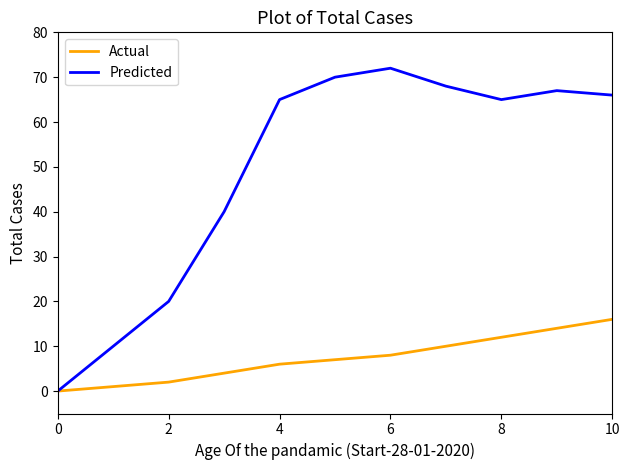

True or false: Predicted has more than 2 interior local peaks.

False